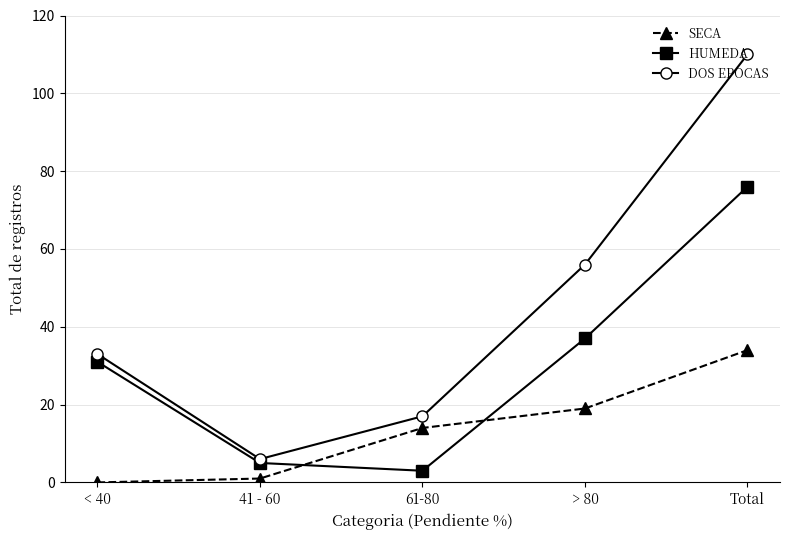

The SECA series shows 1 at 41 - 60. True or false?

True